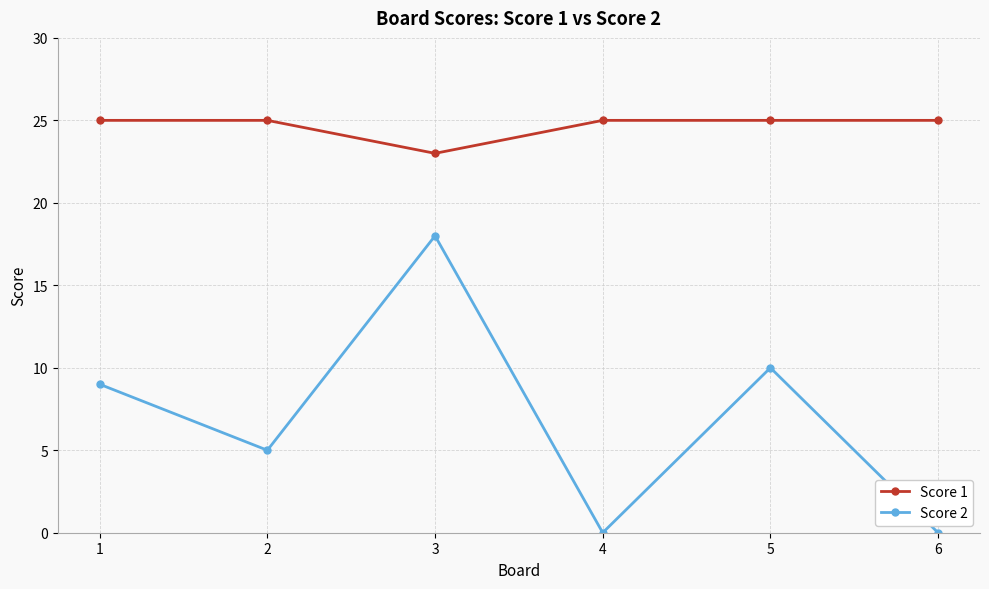

Which series changed the most between 3 and 6?

Score 2